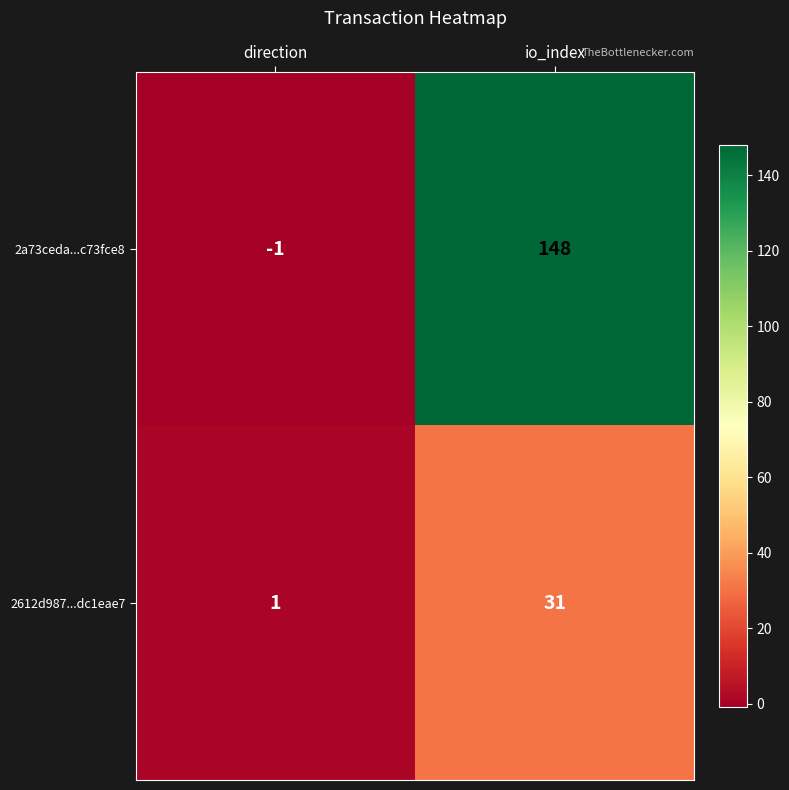

Reading left to right, list all the values displayed in this chart.

2a73ceda...c73fce8: direction=-1	io_index=148
2612d987...dc1eae7: direction=1	io_index=31